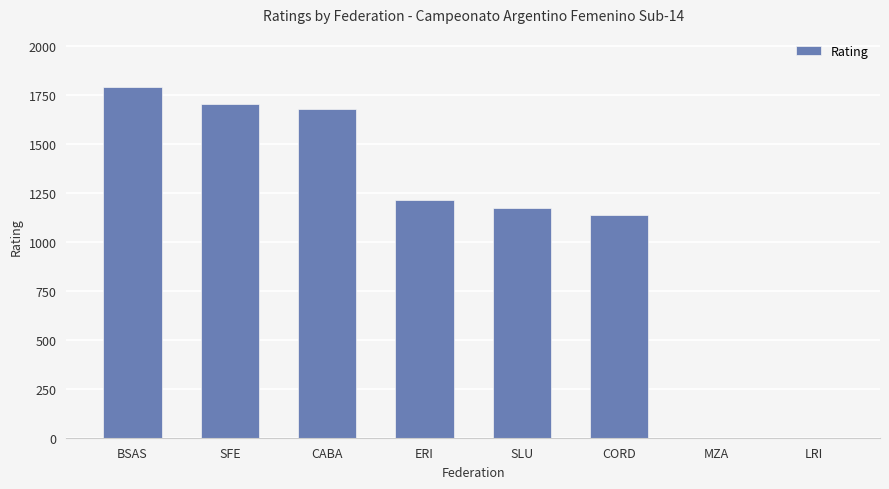

True or false: the data shows 1705 at SFE.

True